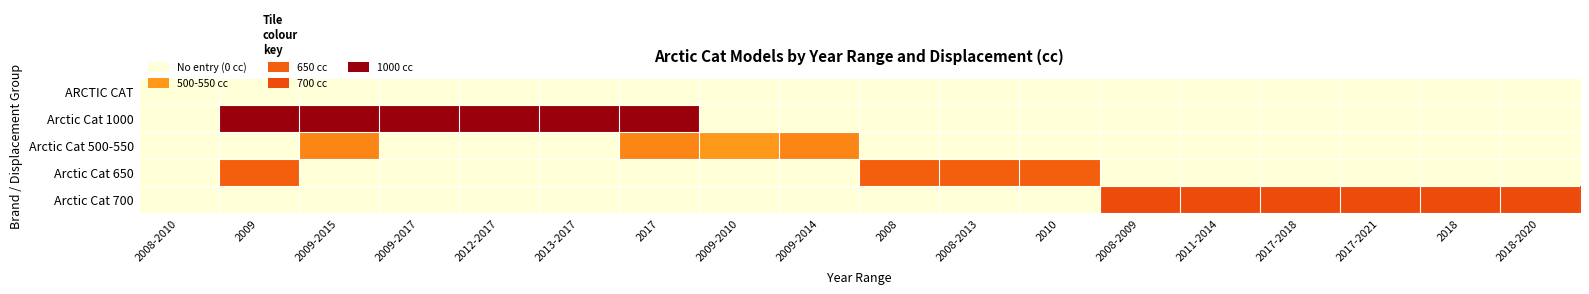

At 2017, list the series in order from largest to smallest.

Arctic Cat 1000, Arctic Cat 500-550, ARCTIC CAT, Arctic Cat 650, Arctic Cat 700